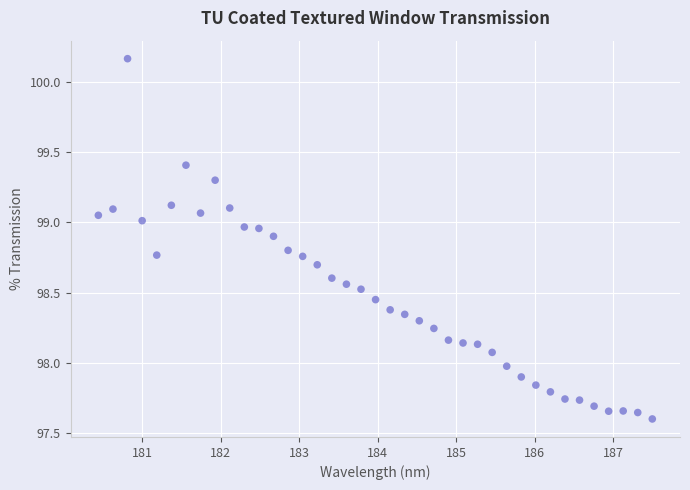

What is the range of Y values (max minus min)?

2.6